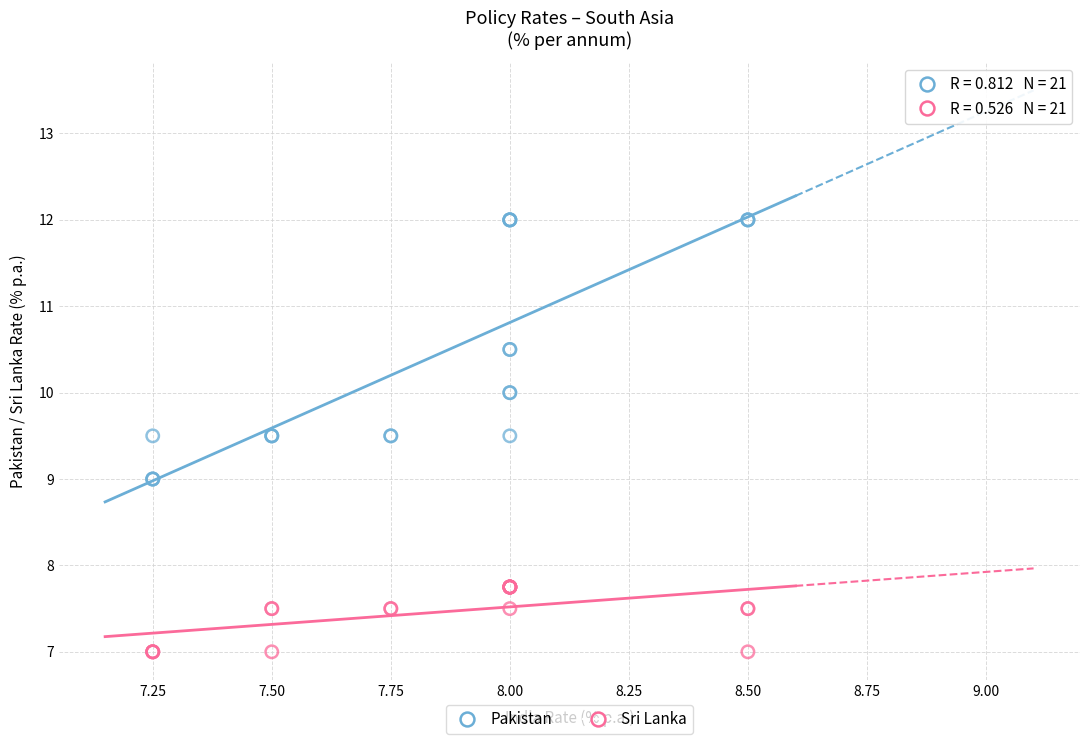

Which series contains the lowest Y value?

Sri Lanka